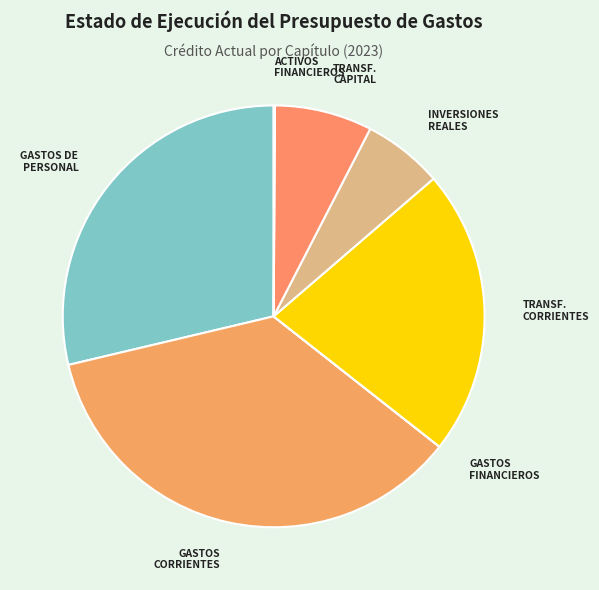

Is the sum of GASTOS CORRIENTES and TRANSF. CORRIENTES greater than half?

Yes